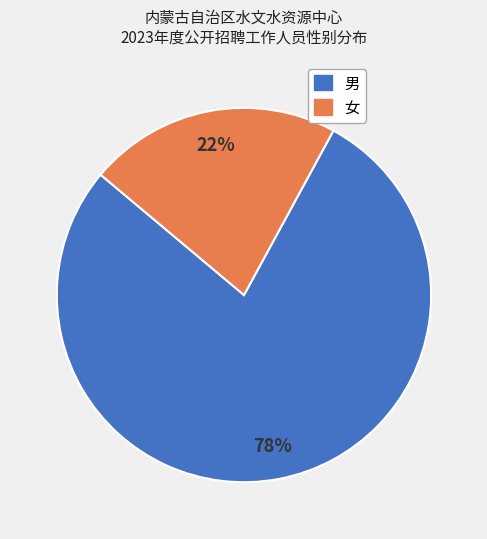

Between 女 and 男, which is larger?

男